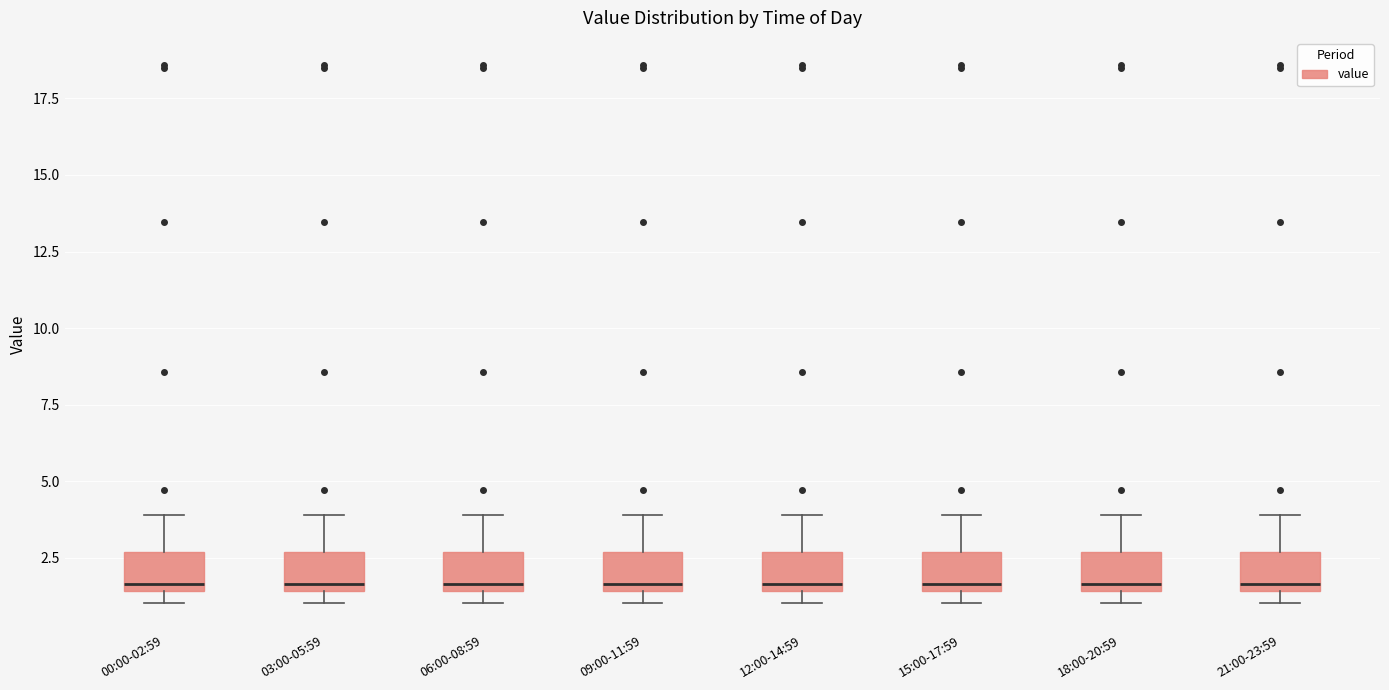

Reading left to right, read every box against the y-axis: the position of its median line, the range the box covers, and the ends of its whiskers. The values are not printed on the chart, so give them approximately, as read against the axis.

00:00-02:59: median 1.5 (just above the box's lower edge), box 1.5 to 2.5, whiskers 1.0 to 4.0
03:00-05:59: median 1.5 (just above the box's lower edge), box 1.5 to 2.5, whiskers 1.0 to 4.0
06:00-08:59: median 1.5 (just above the box's lower edge), box 1.5 to 2.5, whiskers 1.0 to 4.0
09:00-11:59: median 1.5 (just above the box's lower edge), box 1.5 to 2.5, whiskers 1.0 to 4.0
12:00-14:59: median 1.5 (just above the box's lower edge), box 1.5 to 2.5, whiskers 1.0 to 4.0
15:00-17:59: median 1.5 (just above the box's lower edge), box 1.5 to 2.5, whiskers 1.0 to 4.0
18:00-20:59: median 1.5 (just above the box's lower edge), box 1.5 to 2.5, whiskers 1.0 to 4.0
21:00-23:59: median 1.5 (just above the box's lower edge), box 1.5 to 2.5, whiskers 1.0 to 4.0